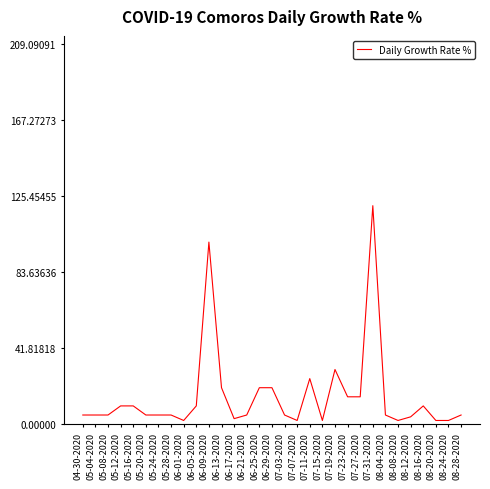

What is the difference between the maximum and minimum values?

118